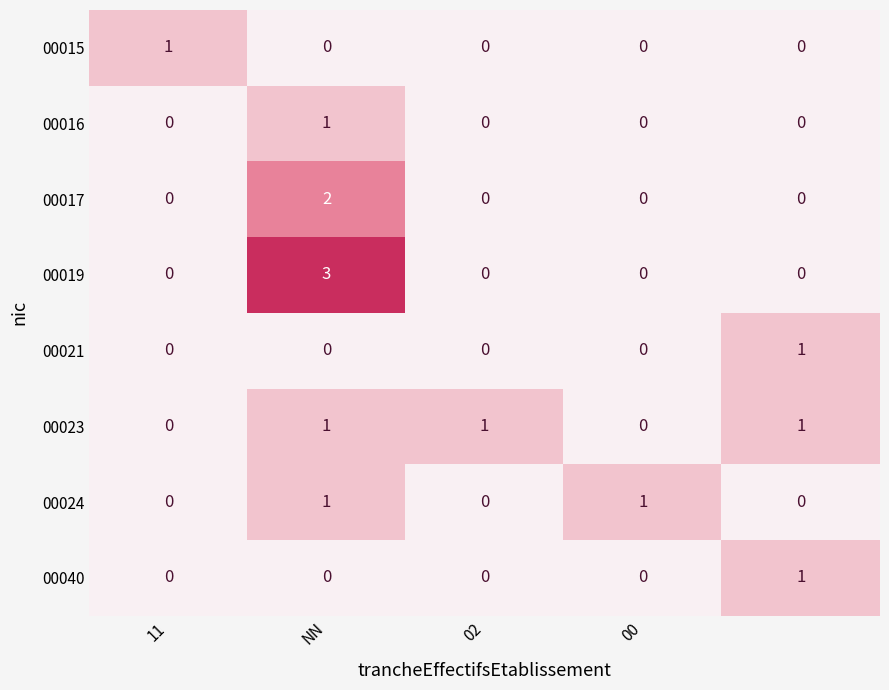

Count the 00023 values in the range 0 to 1.

5